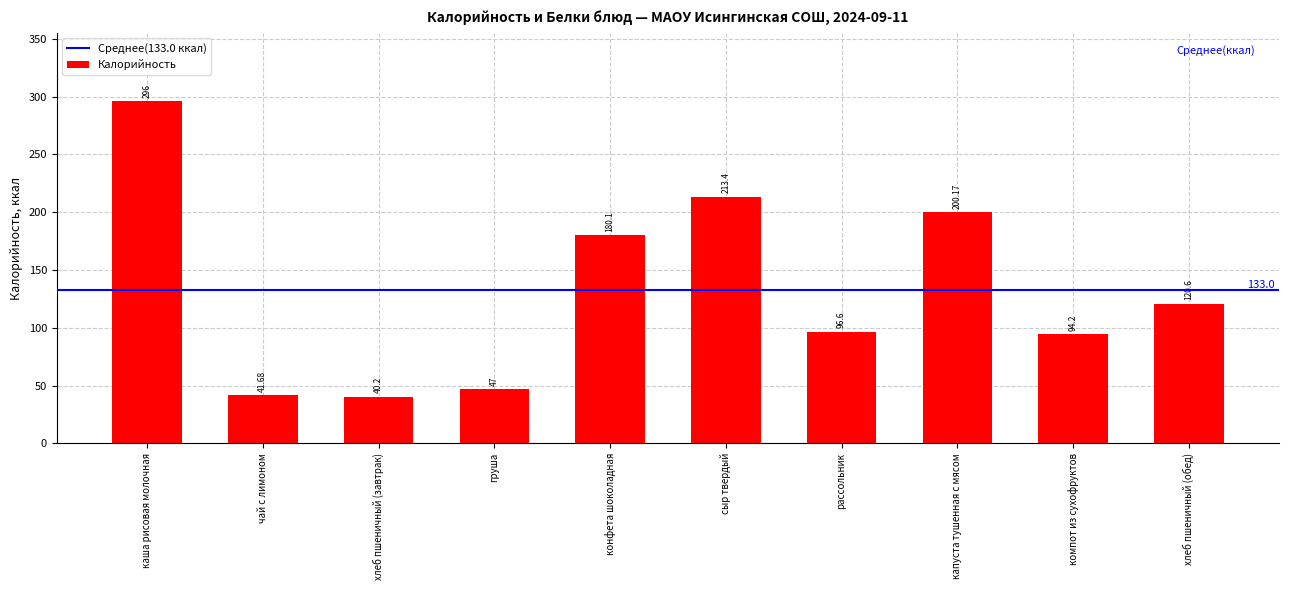

Between рассольник and хлеб пшеничный (обед), which is larger?

хлеб пшеничный (обед)